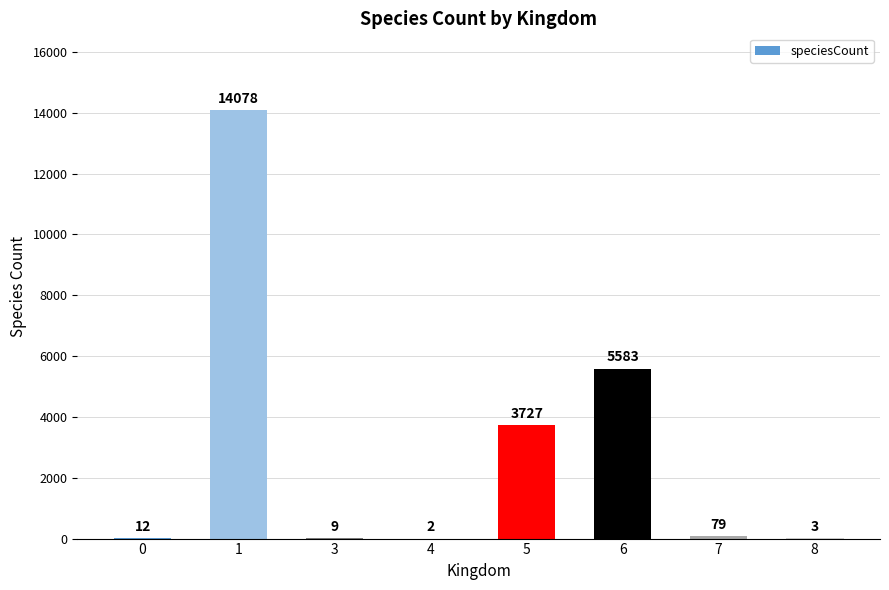

Is it true that the value at 3 is 9?

True